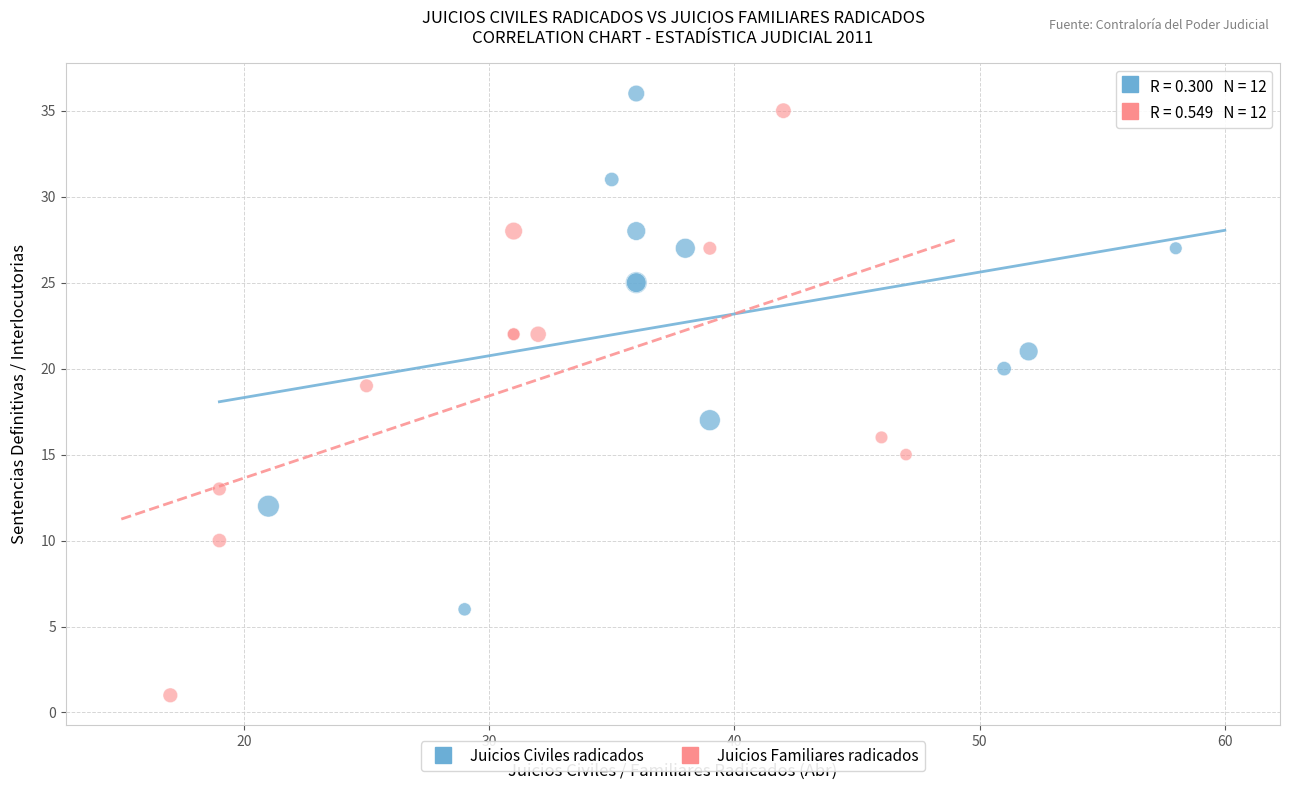

Which series has the largest Y range (max minus min)?

Juicios Familiares radicados